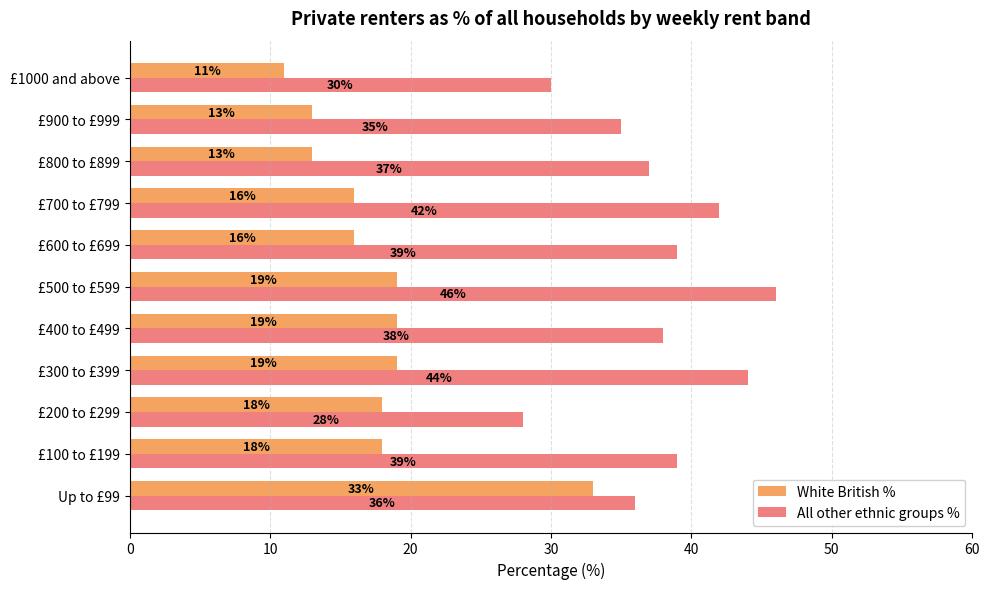

At £300 to £399, list the series in order from largest to smallest.

All other ethnic groups %, White British %